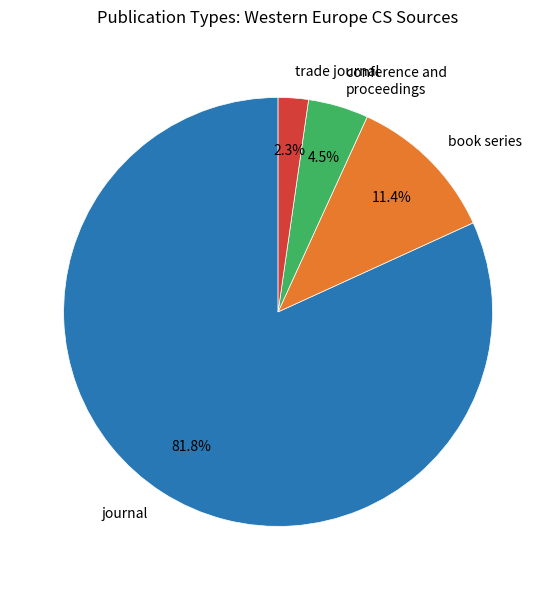

Is it true that trade journal is 2% of the pie?

True